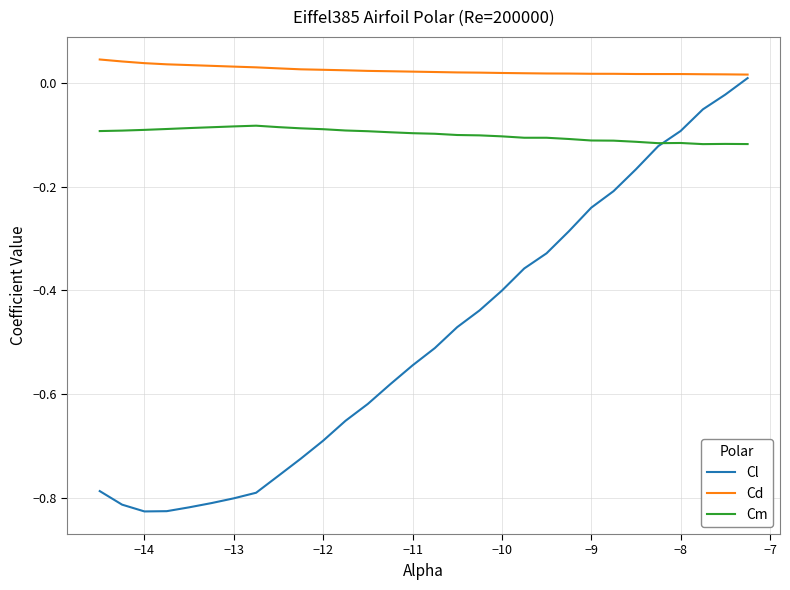

True or false: Cm and Cd cross at least once.

False